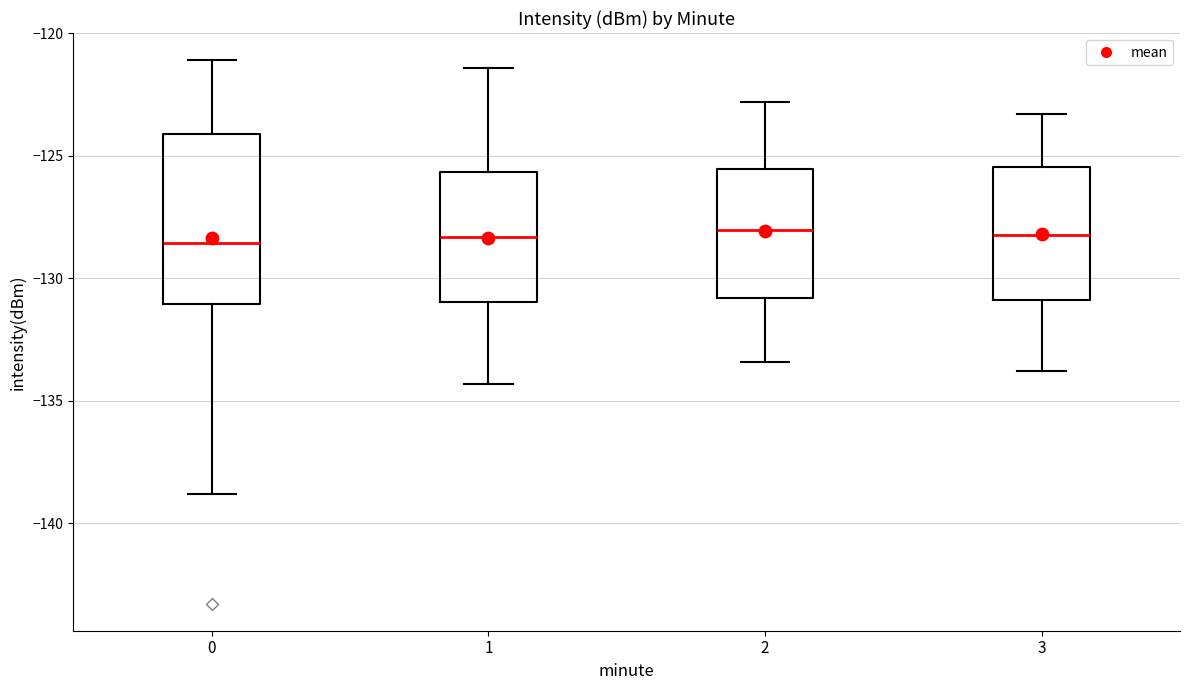

Which box is the tallest, from its lower edge to its upper edge?

0